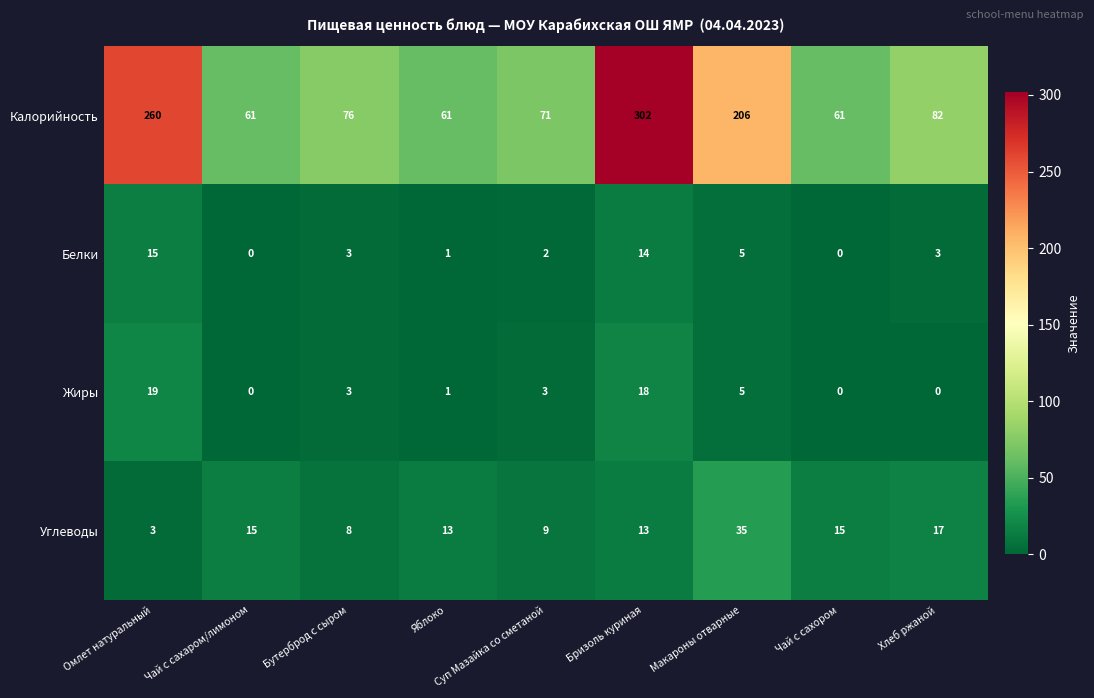

How many values in Жиры are above zero?

6